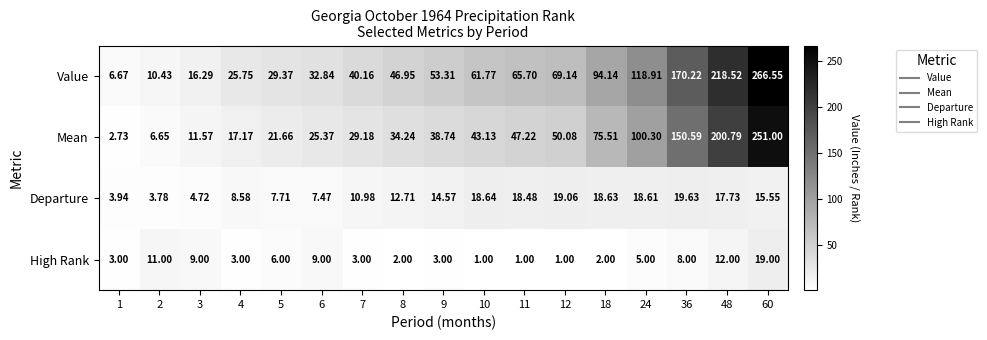

Which series changed the most between 5 and 24?

Value